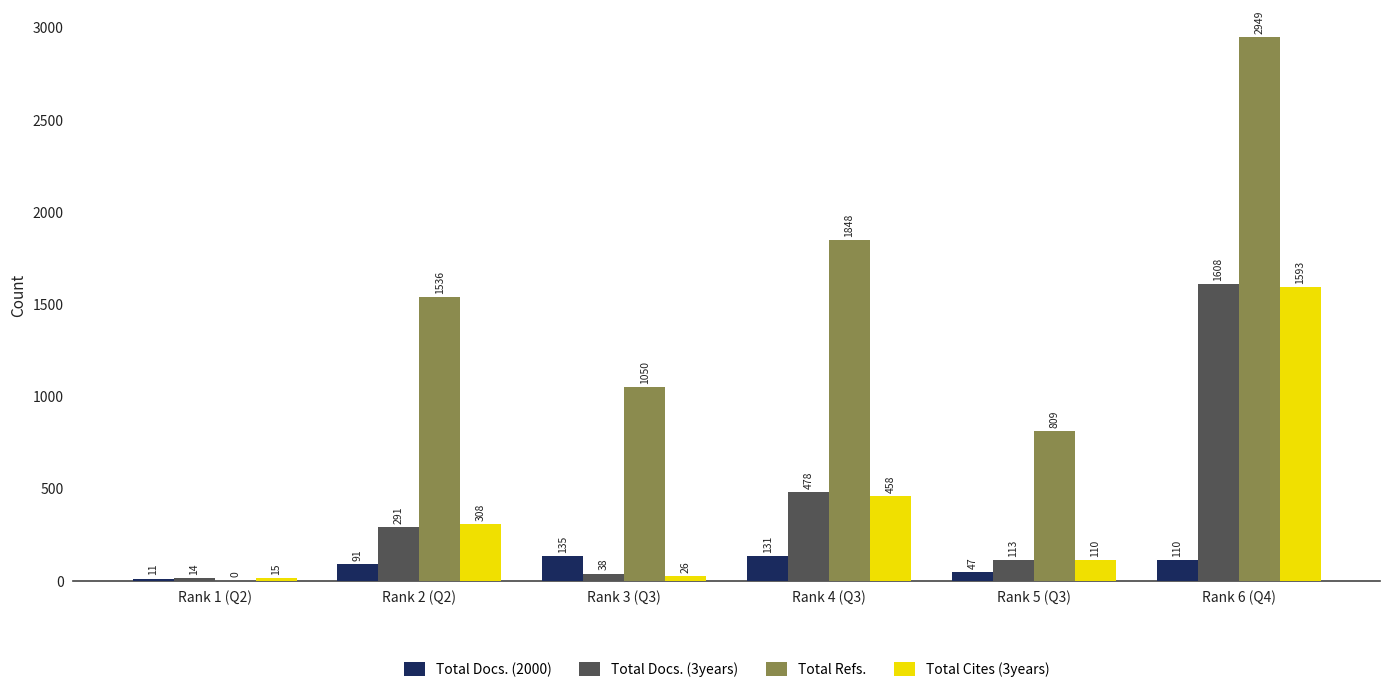

Which category has the highest value in the Total Cites (3years) series?

Rank 6 (Q4)